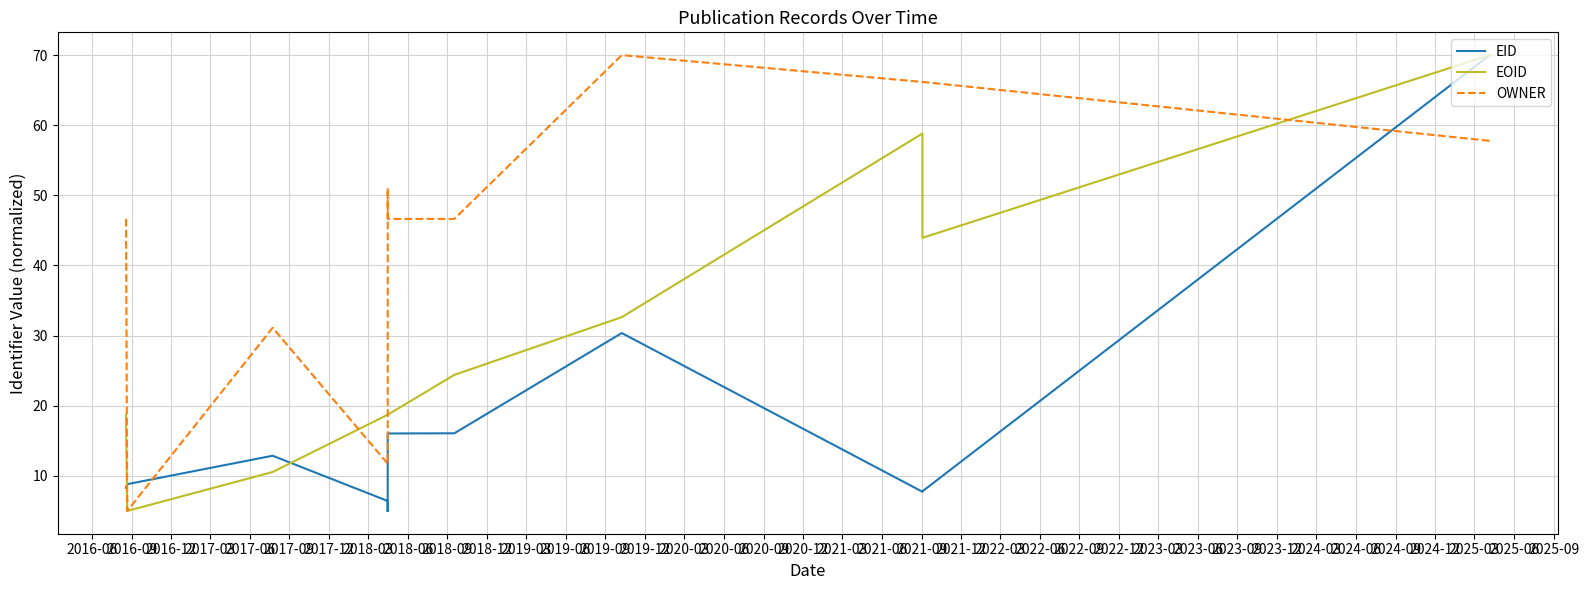

Reading left to right, what are all the values shown in this chart?

EID: 8.3	8.8	12.9	6.4	5.0	5.0	5.0	5.0	8.3	8.3	8.3	16.0	16.0	16.1	30.4	7.7	7.8	70.0
EOID: 18.7	5.0	10.6	18.7	18.7	18.7	18.7	18.7	18.7	18.7	18.7	18.7	18.7	24.4	32.6	58.8	43.9	70.0
OWNER: 46.6	5.0	31.1	11.7	46.6	46.6	46.6	46.6	51.0	46.6	46.6	46.6	46.6	46.6	70.0	66.2	66.2	57.8